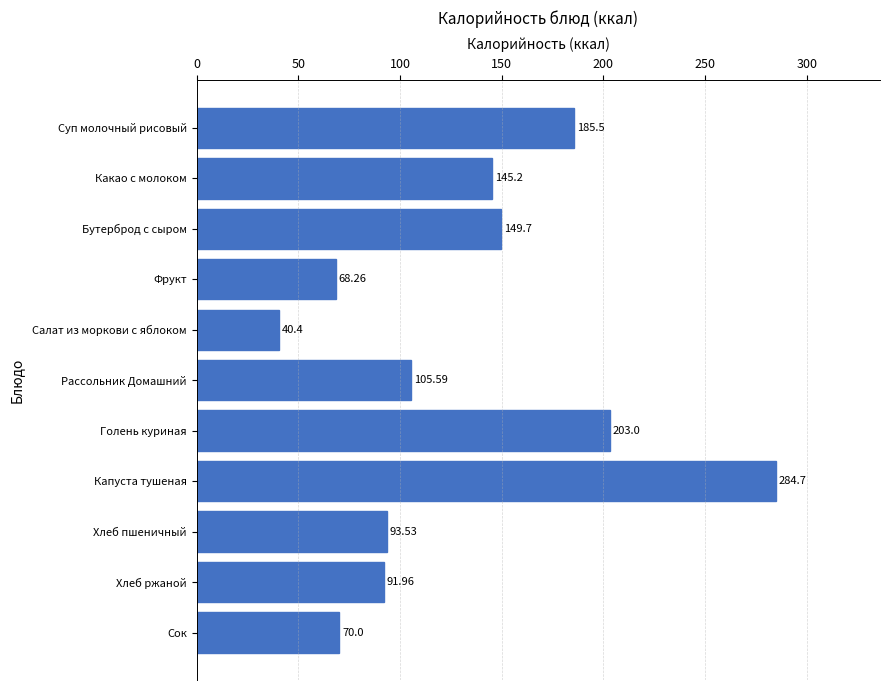

Where is the data nearest to the value 162?

Бутерброд с сыром